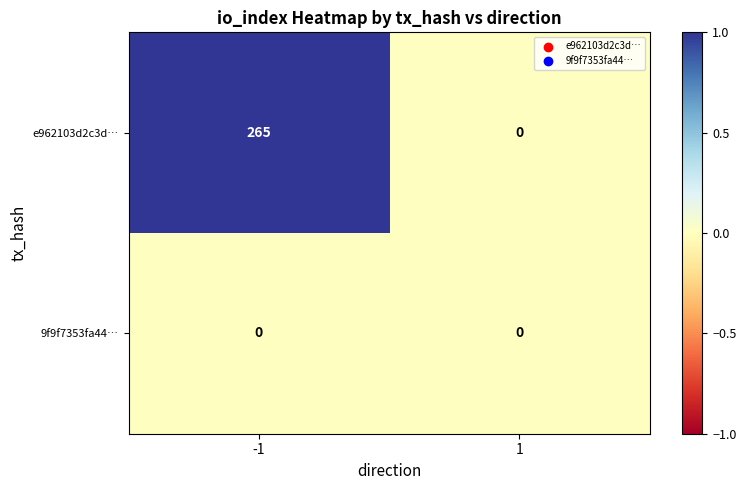

What is the difference between the highest and lowest values at -1?

265